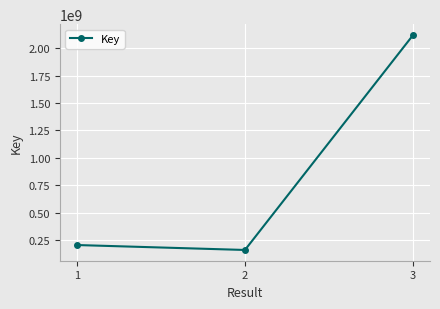

Between 2 and 3, which is larger?

3